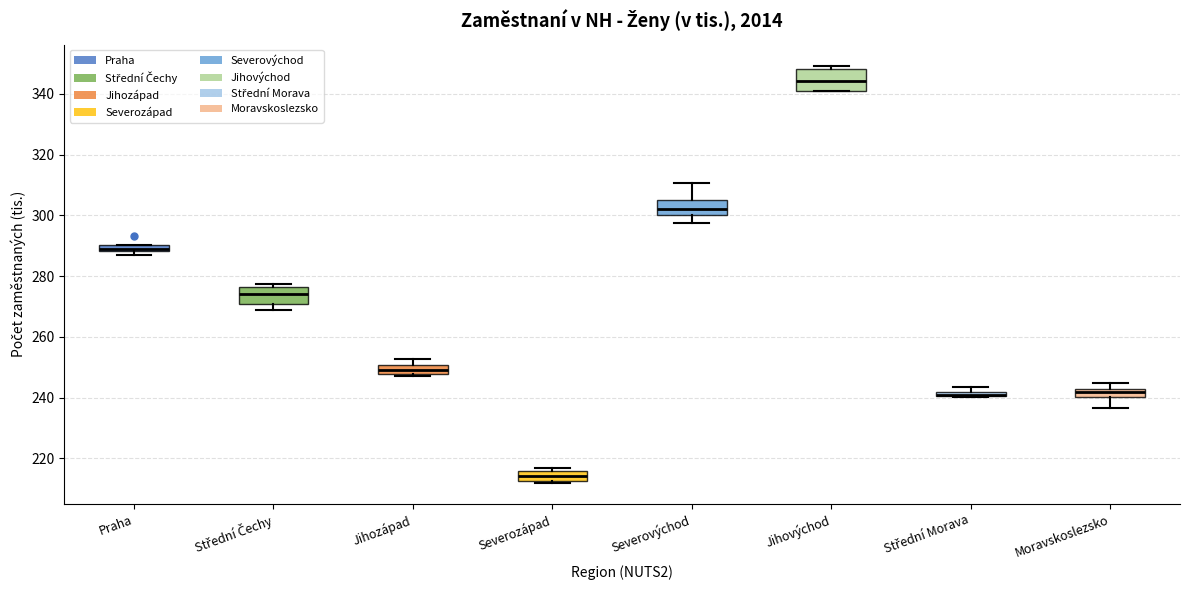

Where is the lower edge of the box for Praha on the y-axis? The values are not printed on the chart, so give them approximately, as read against the axis.

288